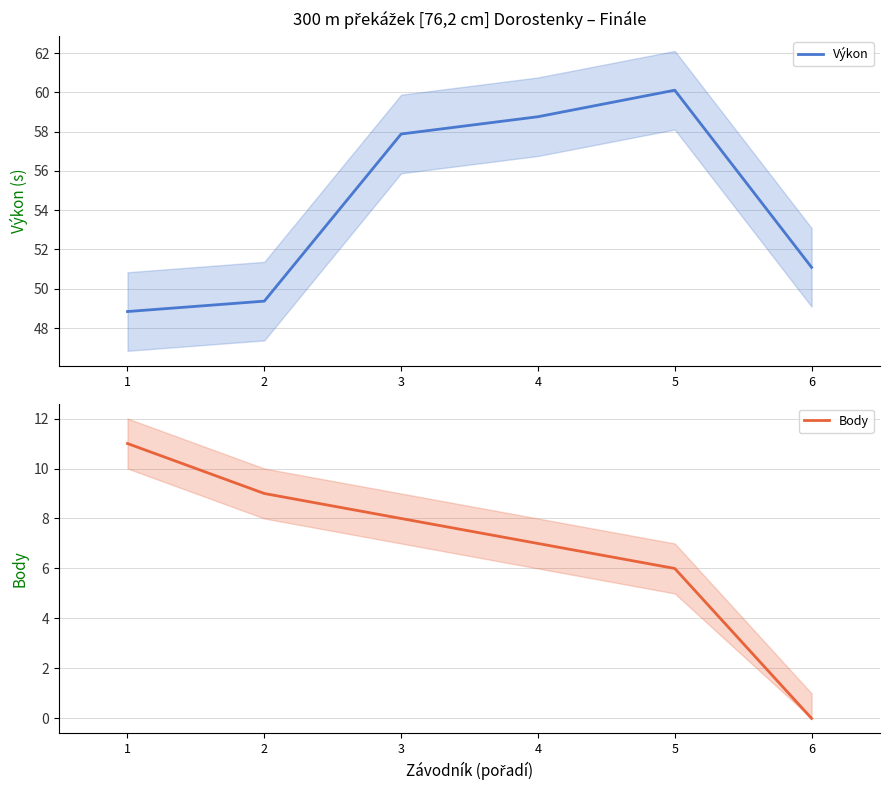

What is the difference between the maximum and second lowest values in the Body series?

5